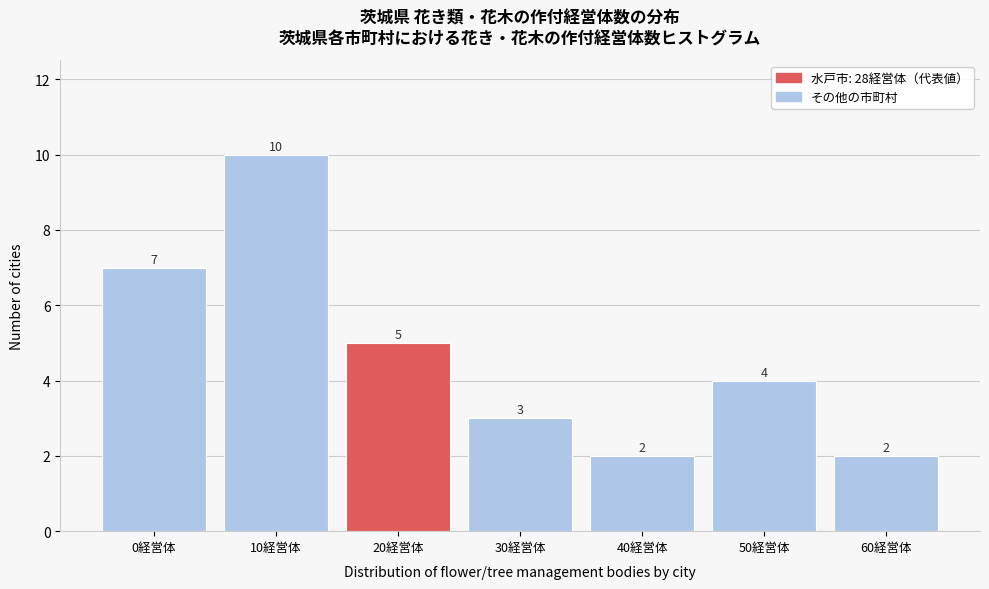

Reading left to right, list all the values displayed in this chart.

7	10	5	3	2	4	2